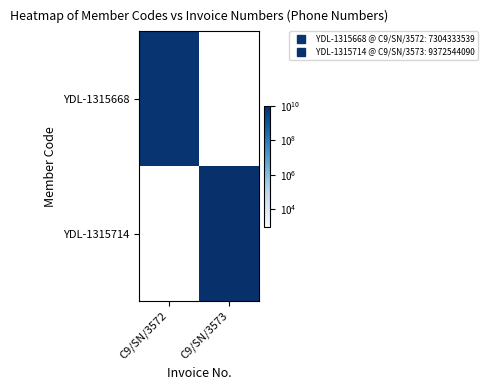

Is the value of YDL-1315714 at C9/SN/3573 greater than the value of YDL-1315668 at C9/SN/3572?

Yes